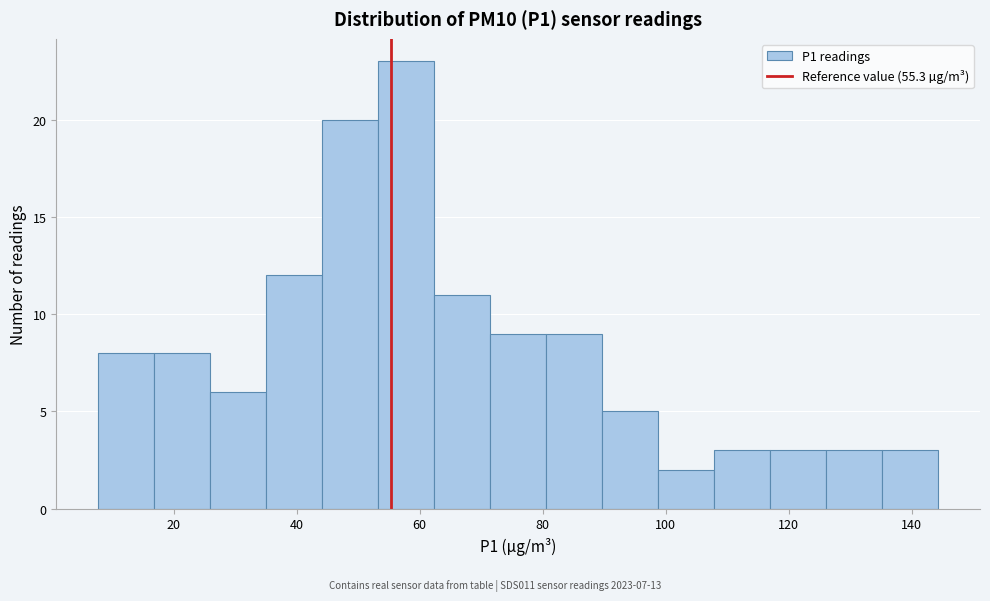

Reading left to right, transcribe this chart: for each bar, give the range it covers on the x-axis and its height. Neither the bar edges nor the heights are printed on the chart, so give them approximately, as read against the axes.

8 to 16: 8
16 to 26: 8
26 to 36: 6
36 to 44: 12
44 to 54: 20
54 to 62: 23
62 to 72: 11
72 to 80: 9
80 to 90: 9
90 to 98: 5
98 to 108: 2
108 to 116: 3
116 to 126: 3
126 to 136: 3
136 to 144: 3